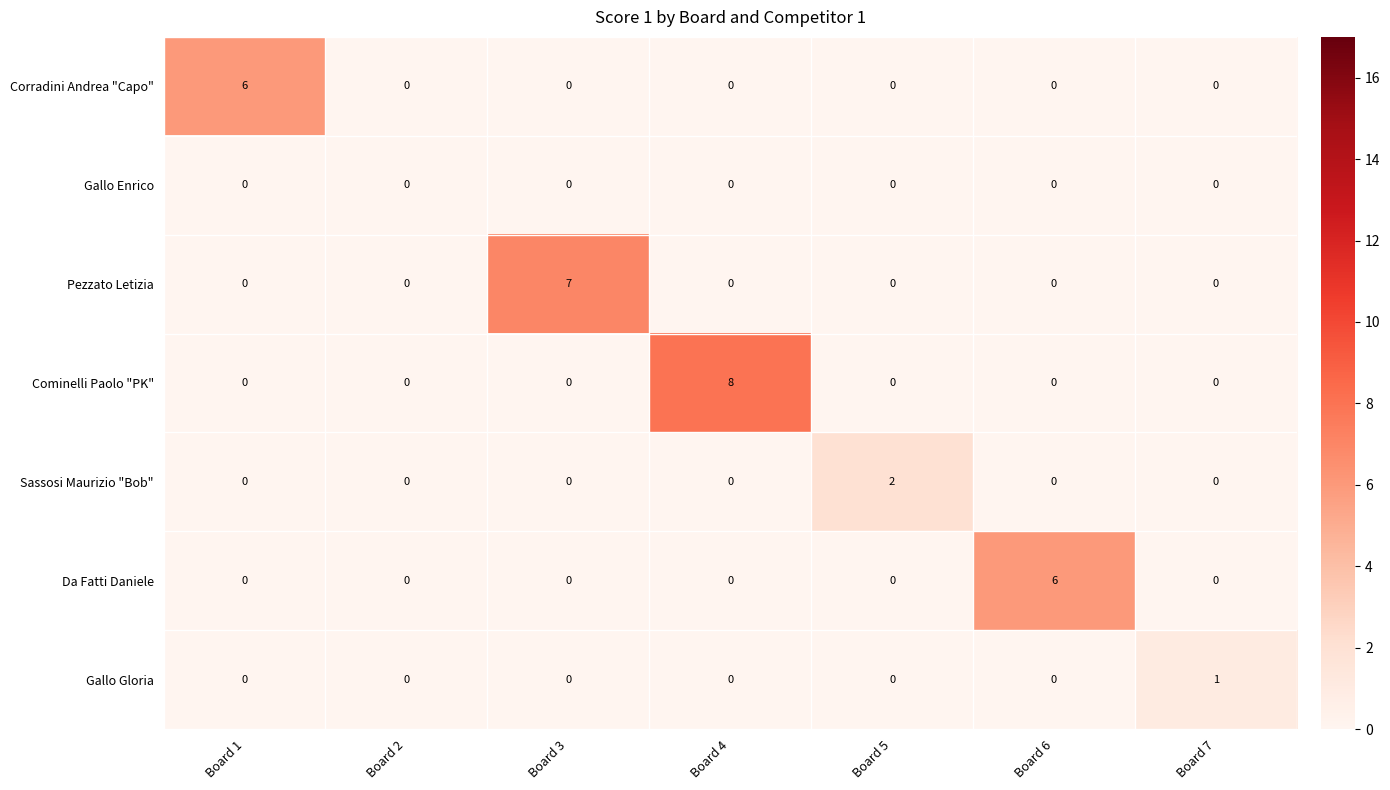

The value of Gallo Gloria at Board 7 is 2. True or false?

False